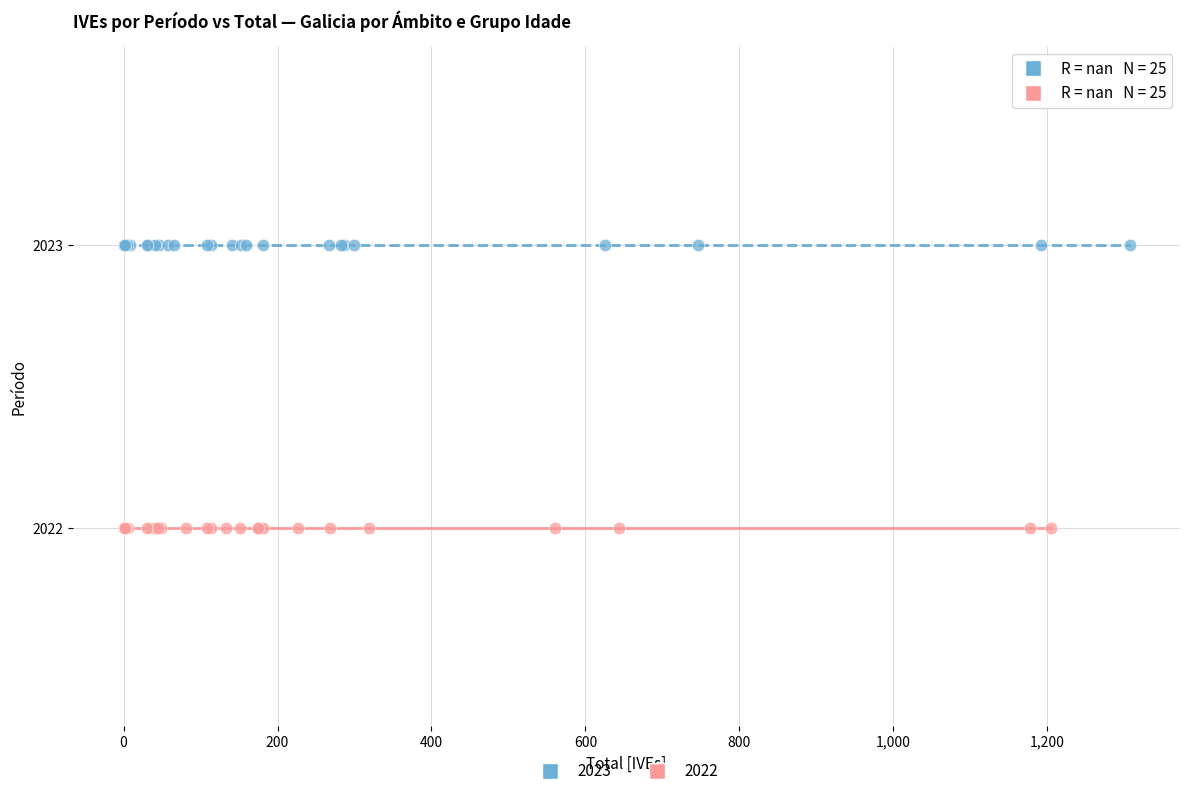

Which series contains the lowest Y value?

2022